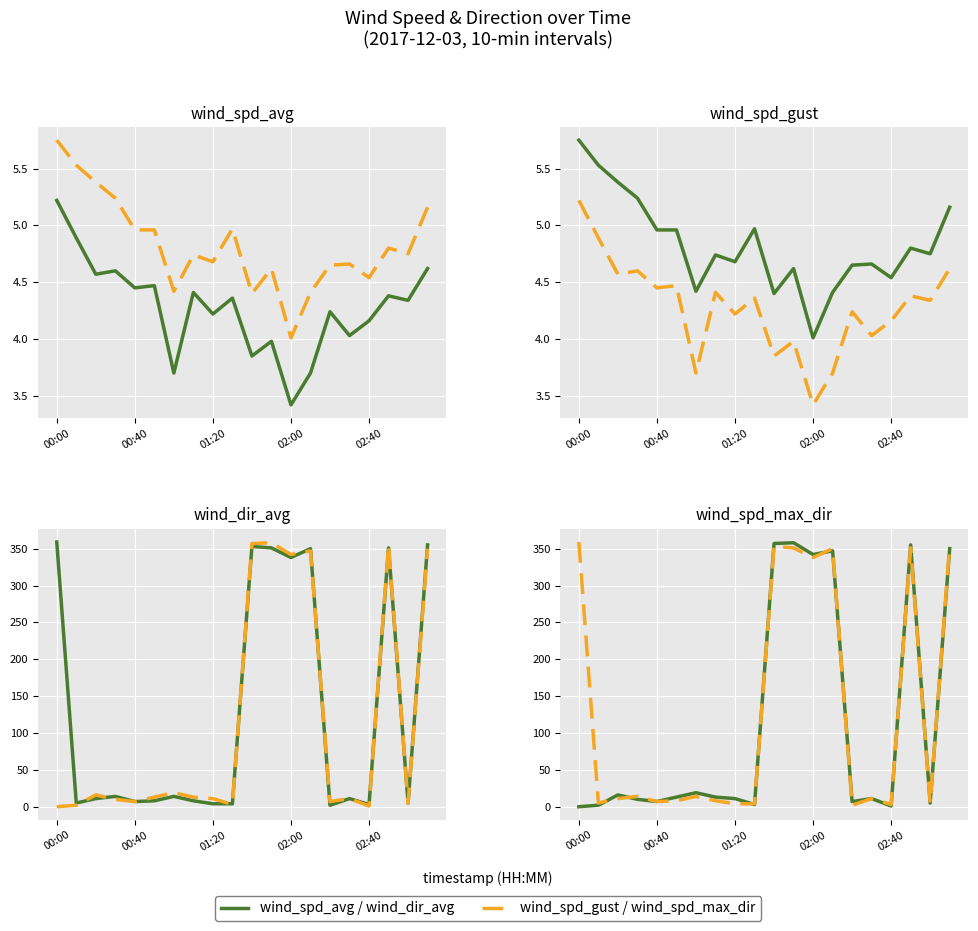

Rank the series at 14 from lowest to highest value.

wind_dir_avg, wind_spd_avg, wind_spd_gust, wind_spd_max_dir